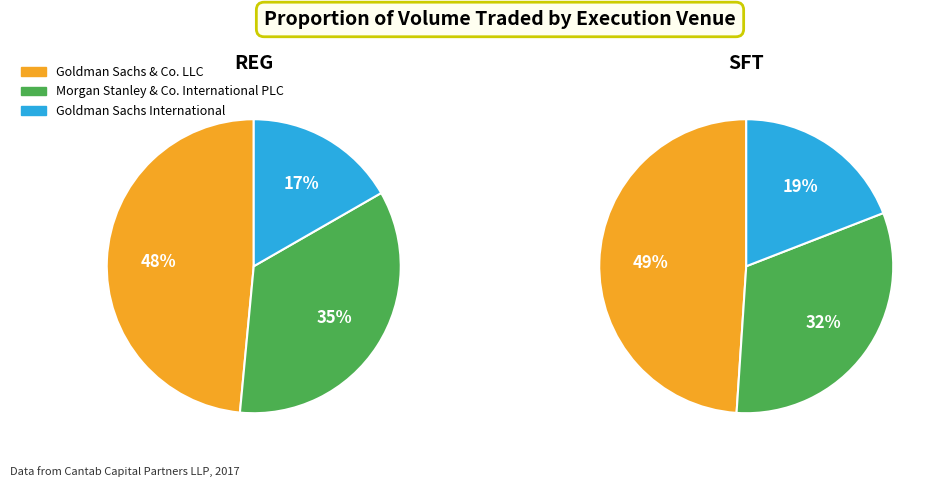

To the nearest percent, what is the combined percentage of Goldman Sachs International and Morgan Stanley & Co. International PLC?

51%